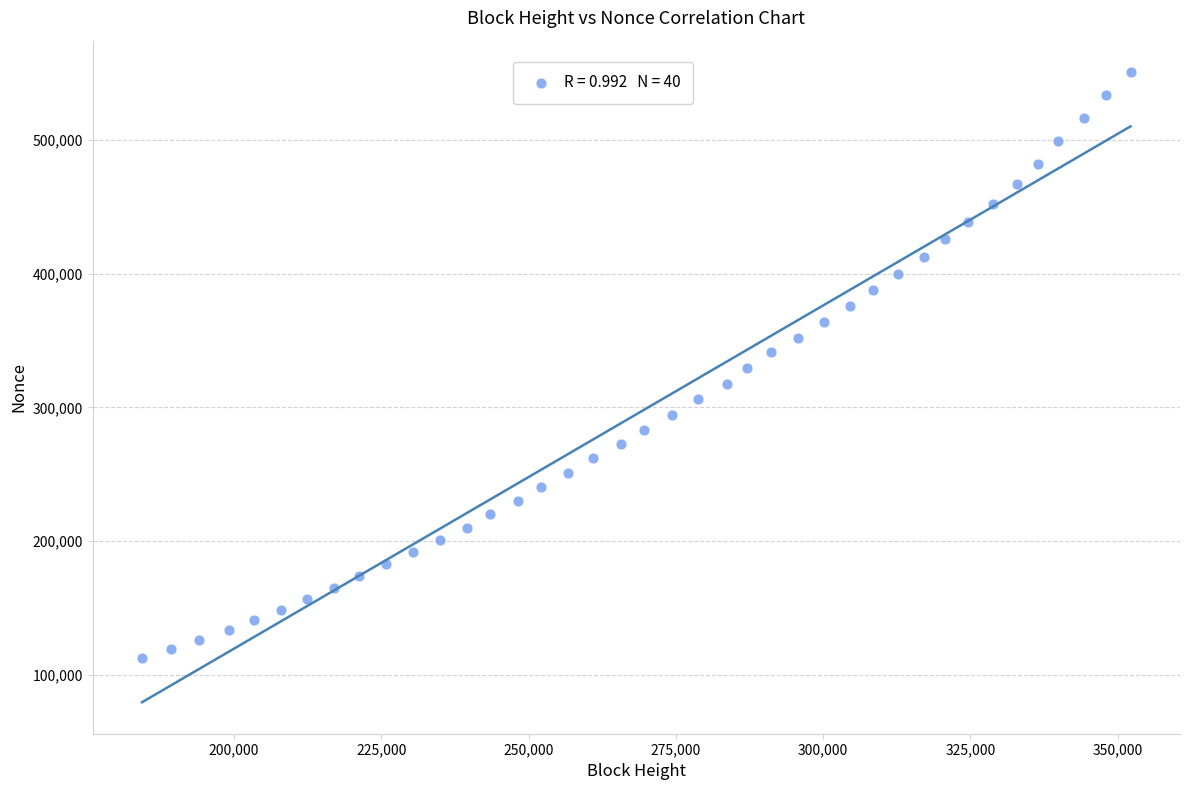

What is the range of X values (max minus min)?

167773